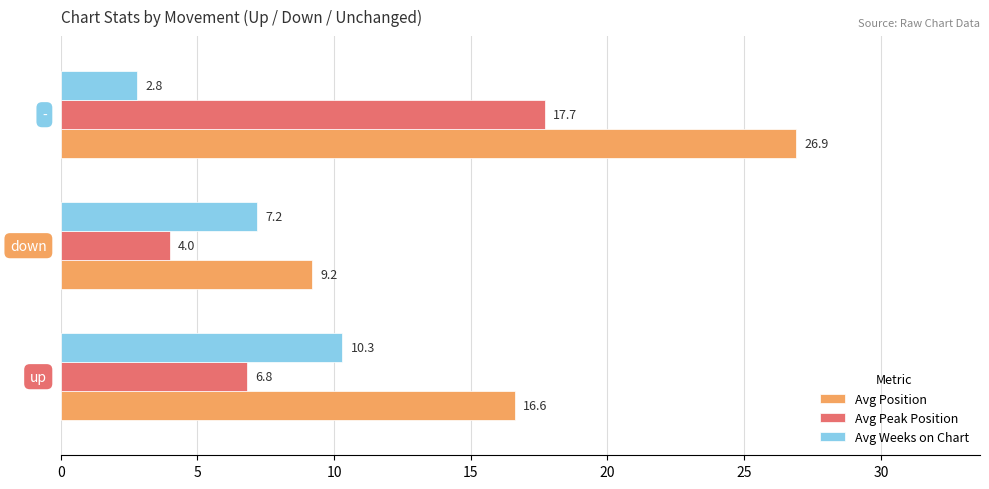

What is the maximum value shown in the chart?

26.9